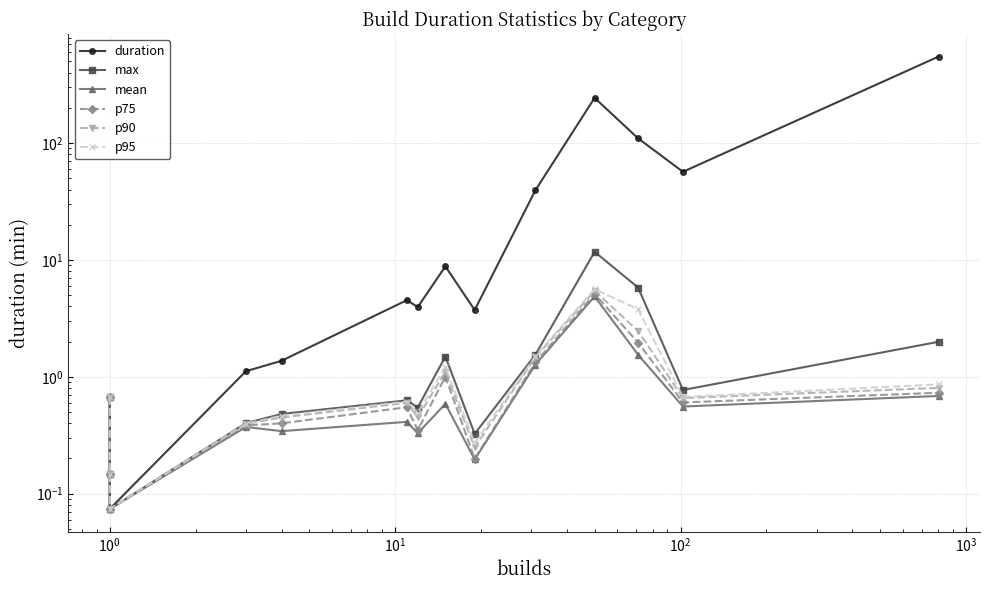

What is the minimum value shown in the chart?

0.1